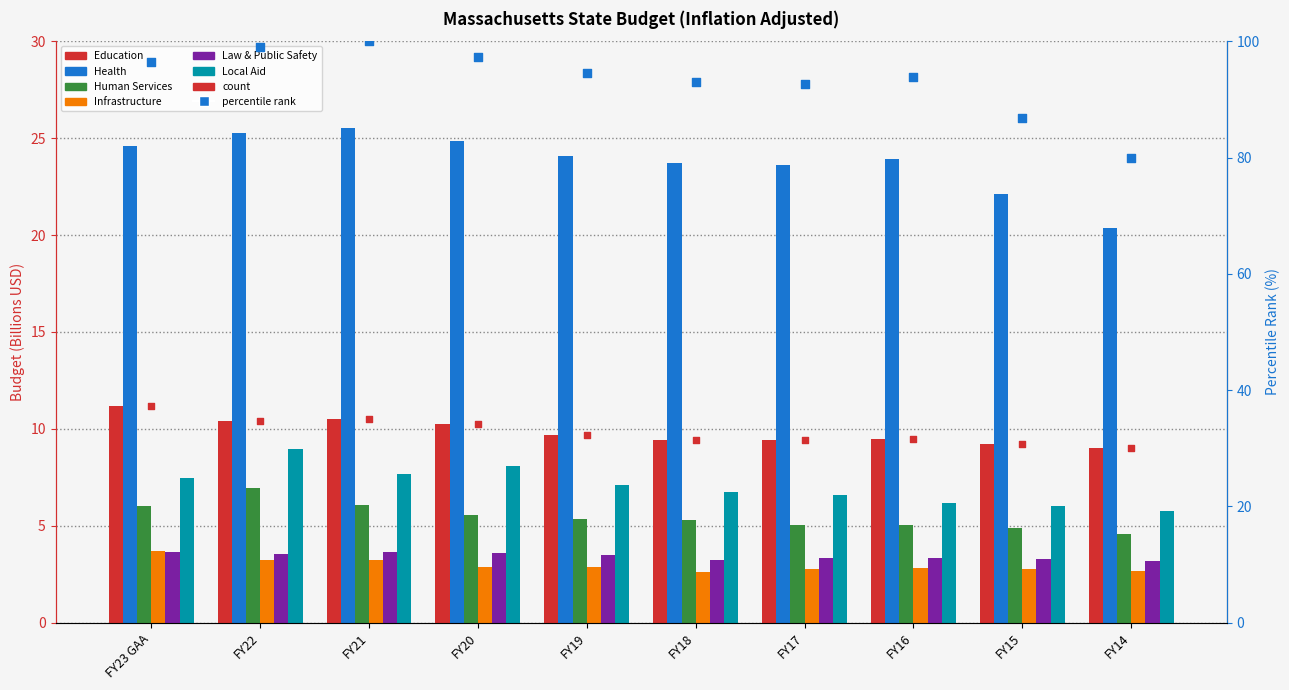

Is the value of Local Aid at FY18 greater than the value of Education at FY17?

No